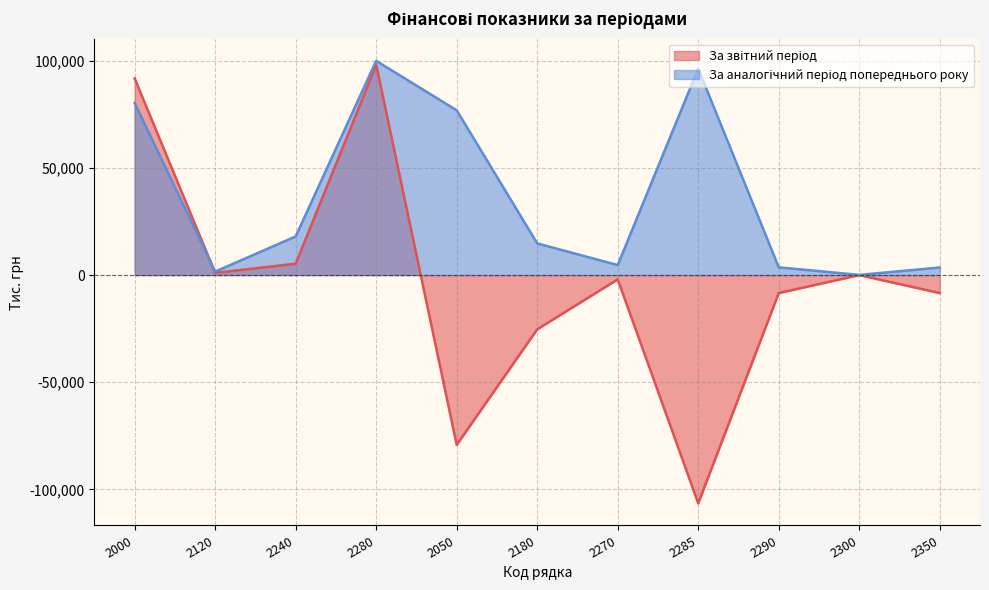

How many interior local peaks does the За звітний період series have?

3